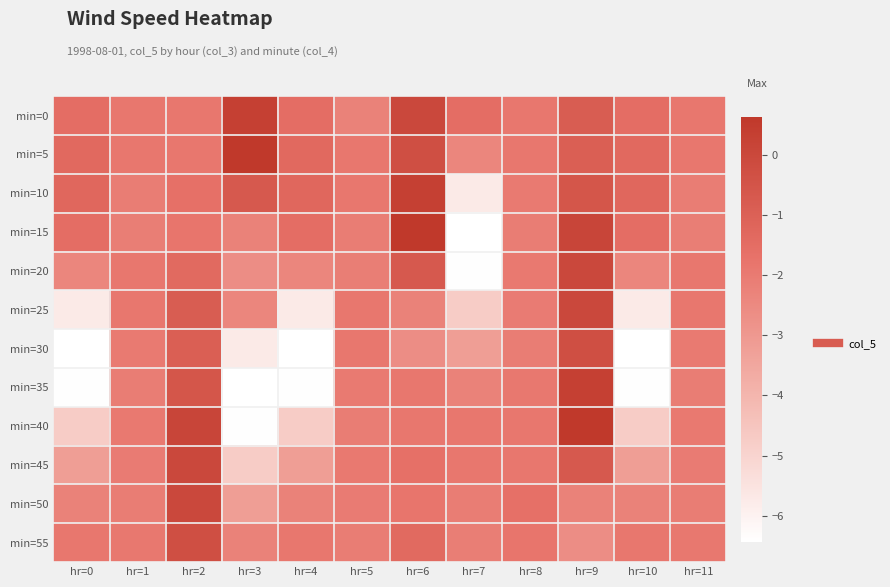

How many data points does each series have?

12